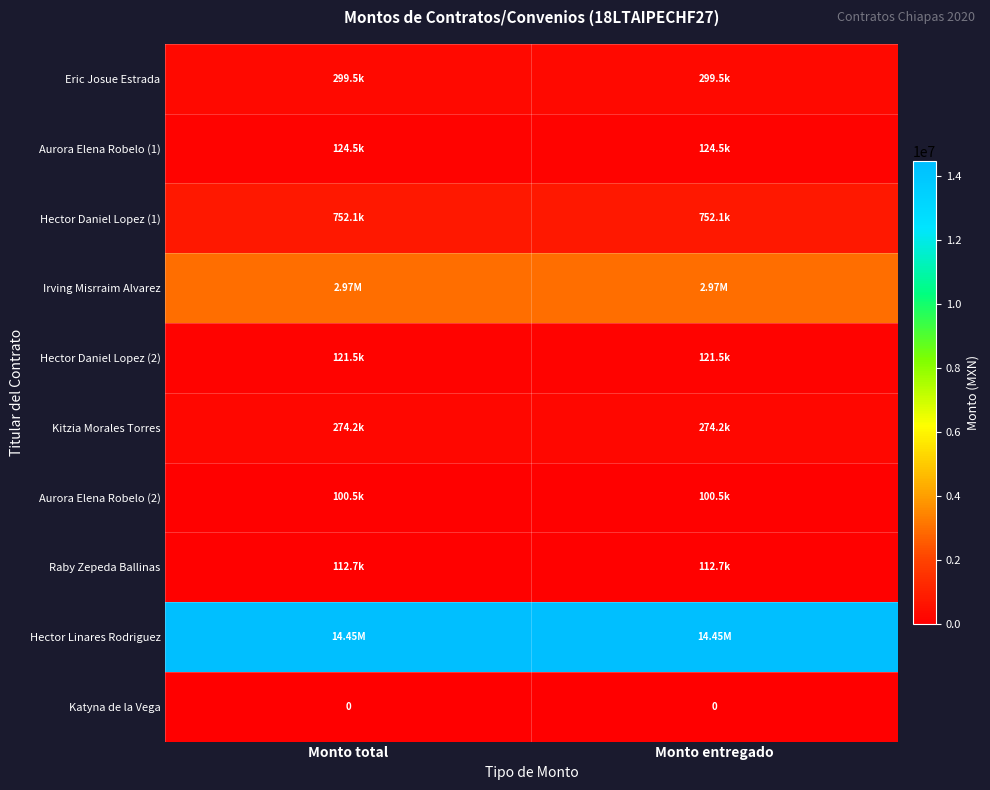

What is the average value of the Kitzia Morales Torres series?

274169.0